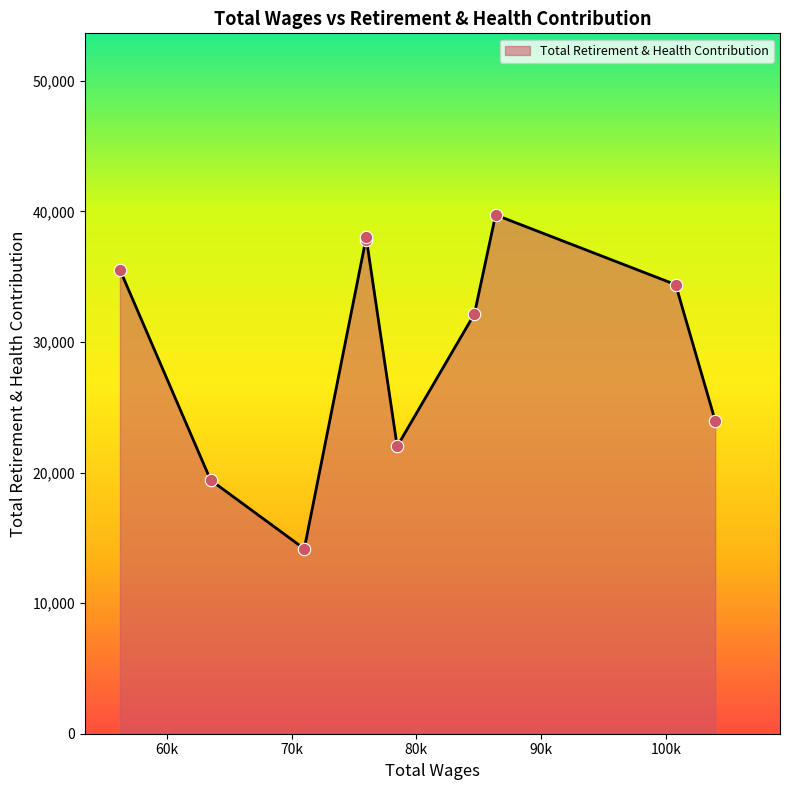

What is the maximum value shown in the chart?

39725